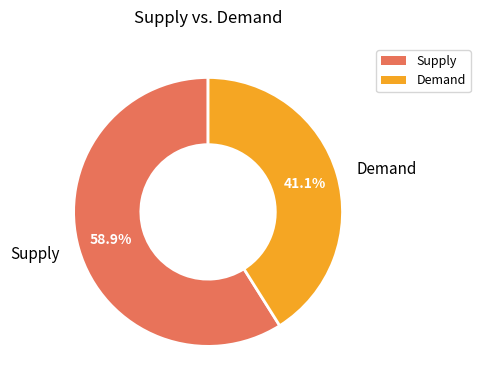

Which slice is the smallest?

Demand